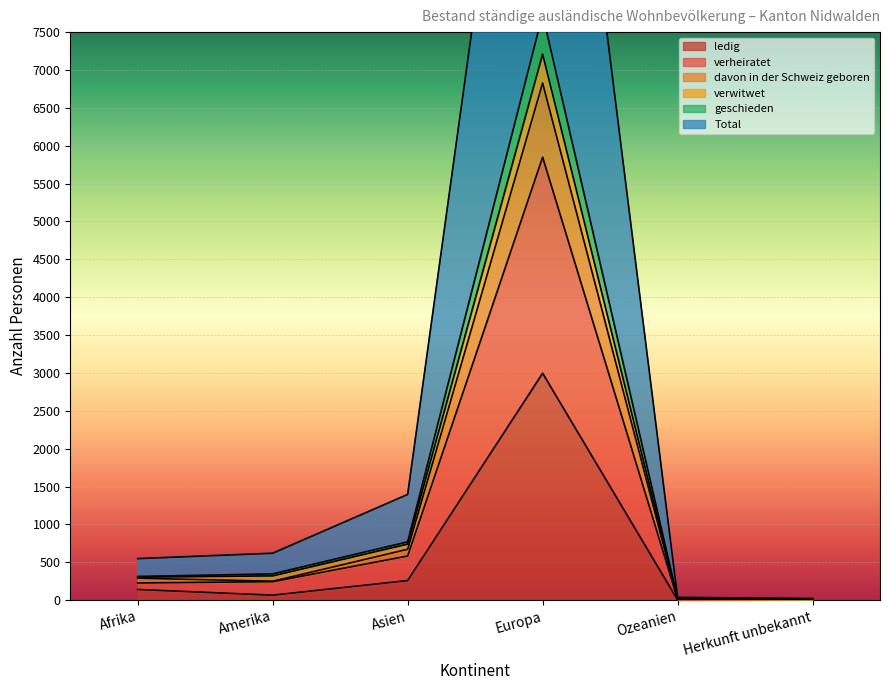

What is the label of the 2nd point from the right?

Ozeanien